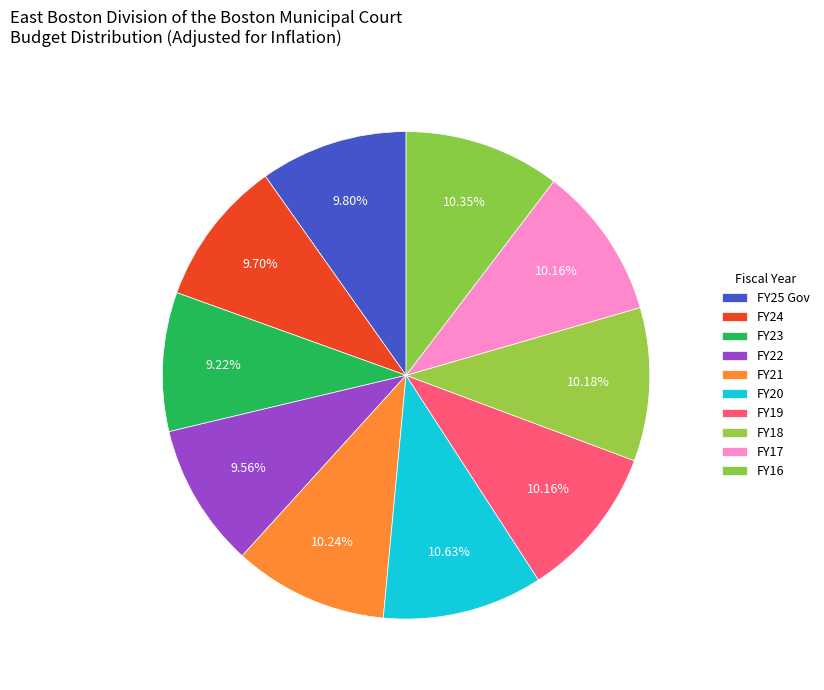

What is the total percentage of FY21 and FY16?

20.6%